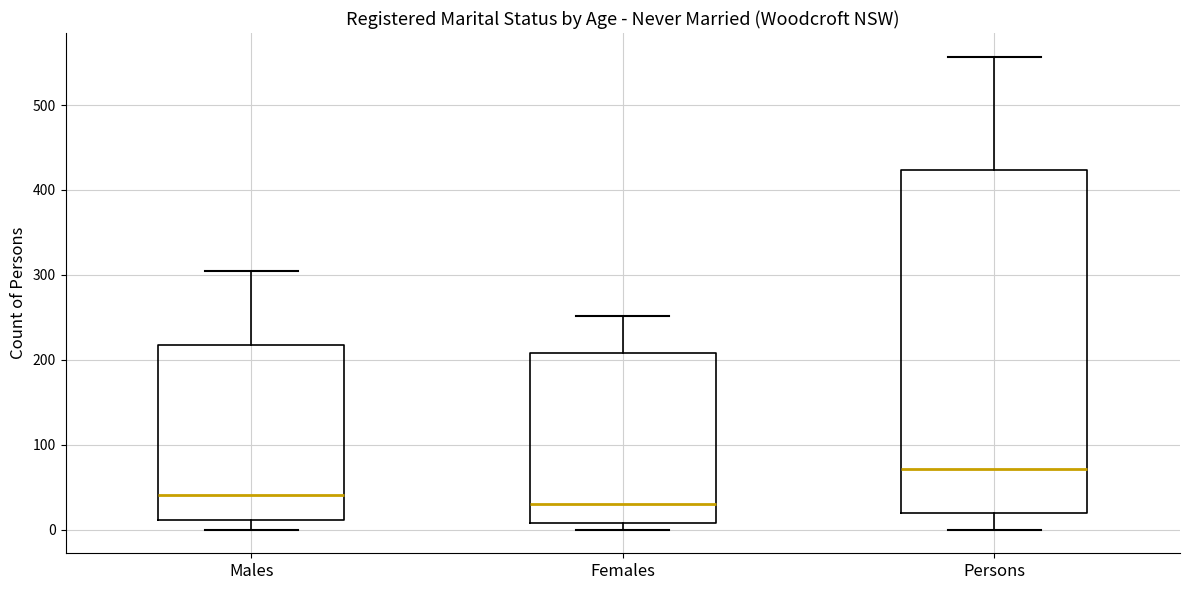

Reading left to right, transcribe this box plot: for each box, give where its median line is, the range the box spans, and where its two whiskers end, as read against the y-axis. The values are not printed on the chart, so give them approximately, as read against the axis.

Males: median 40, box 10 to 220, whiskers 0 to 310
Females: median 30, box 10 to 210, whiskers 0 to 250
Persons: median 70, box 20 to 420, whiskers 0 to 560